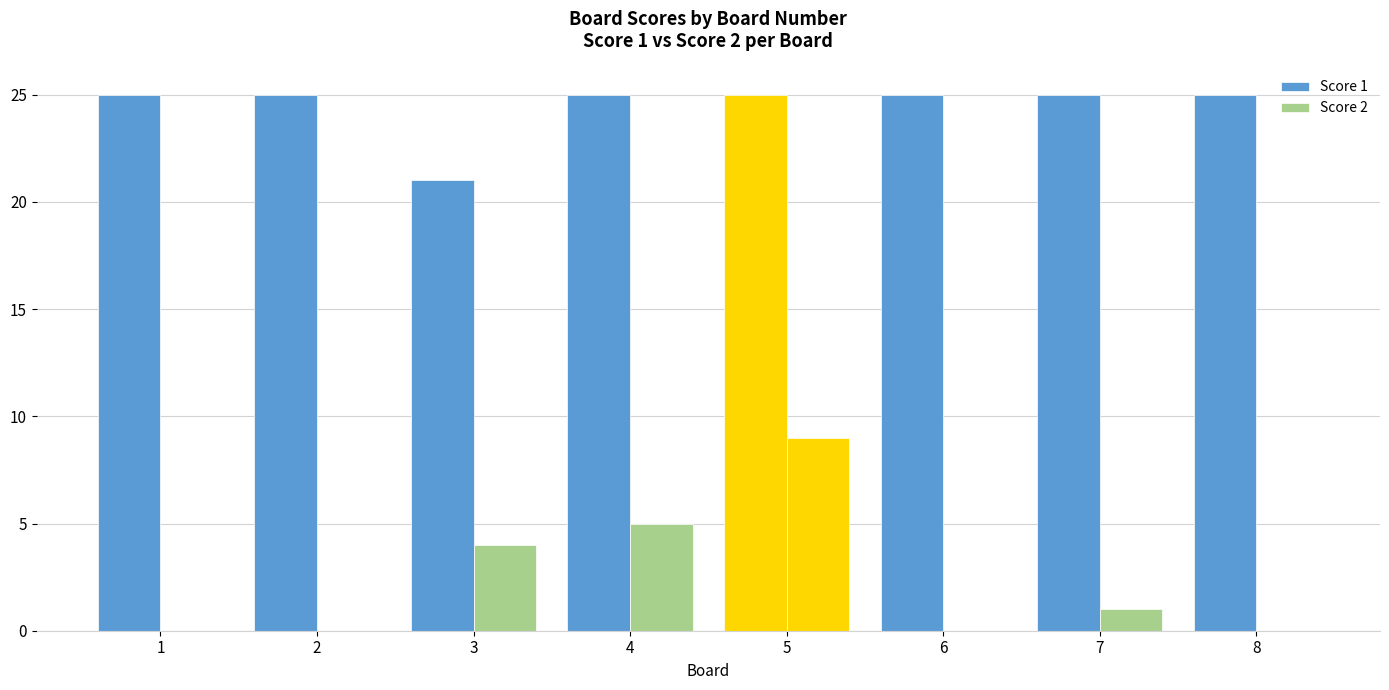

Does the chart contain stacked bars?

No